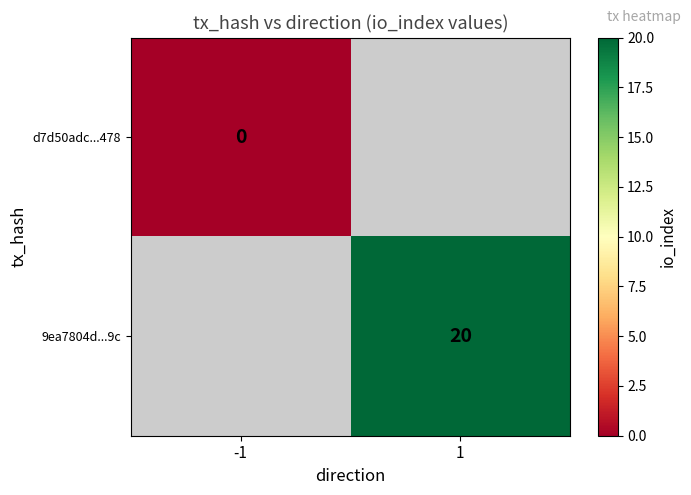

Is the value of 9ea7804d...9c at 1 greater than the value of d7d50adc...478 at -1?

Yes